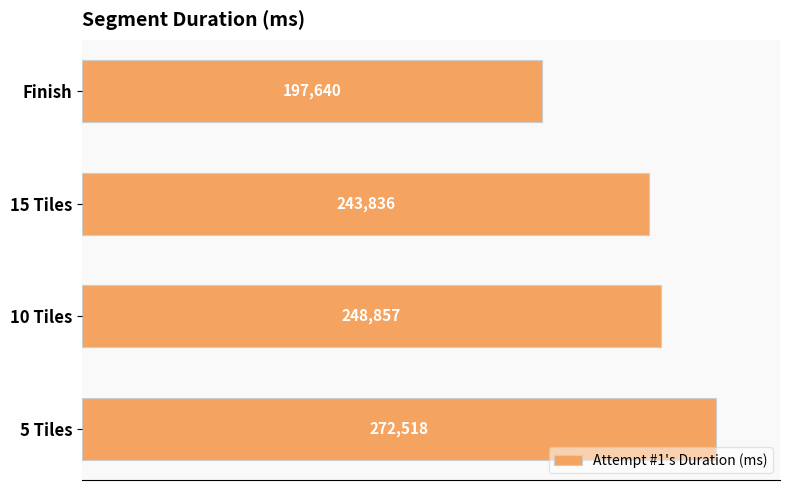

Where is the data nearest to the value 235079?

15 Tiles